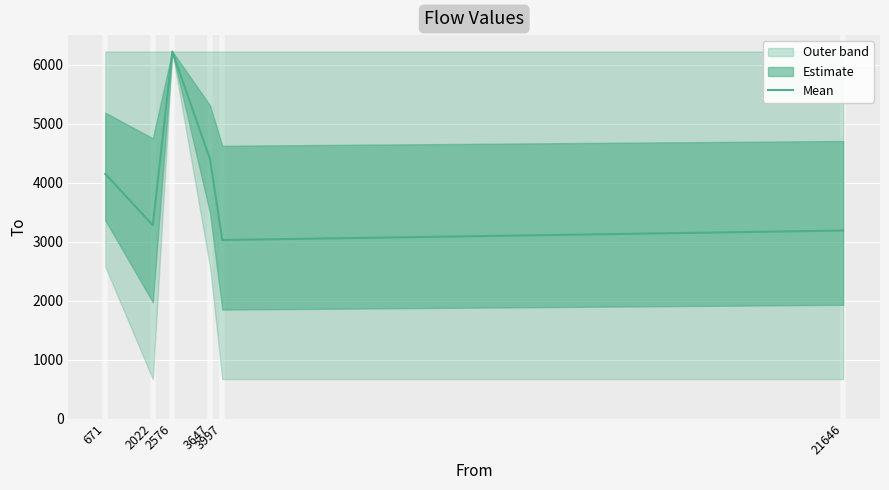

How many points are lower than both their immediate neighbors (excluding endpoints)?

2